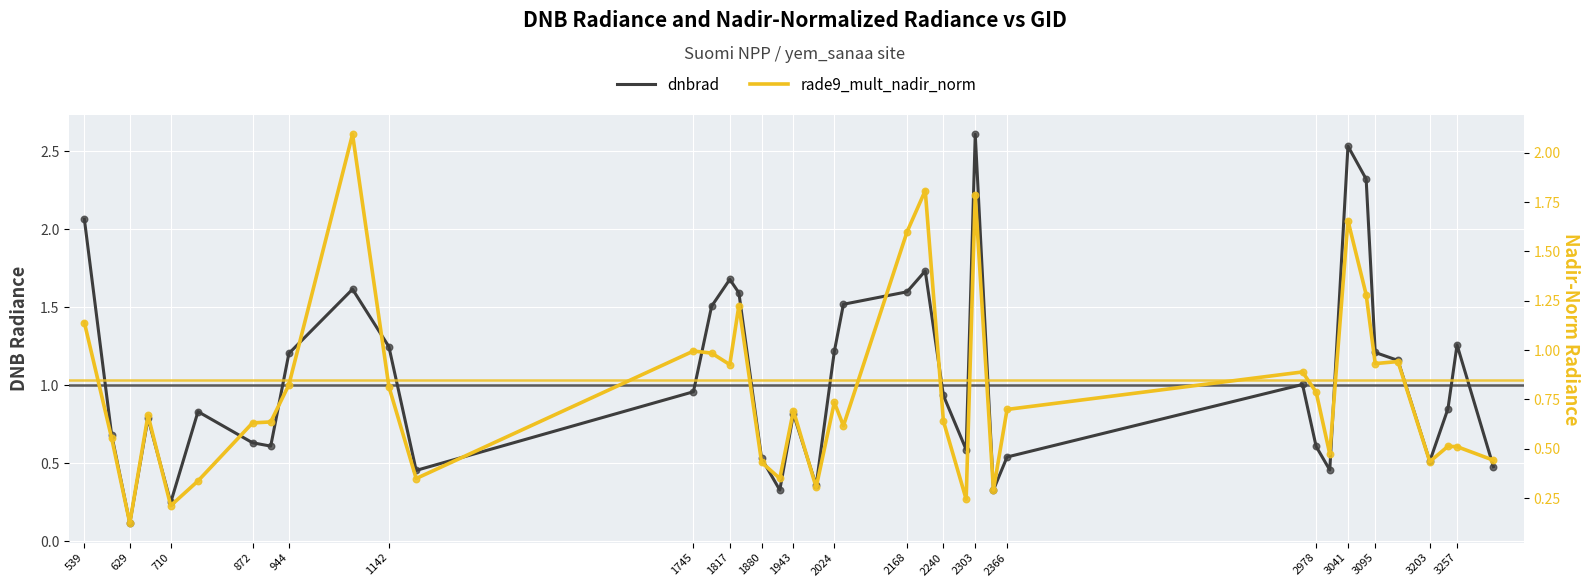

Is the value of rade9_mult_nadir_norm at 629 greater than the value of dnbrad at 2366?

No